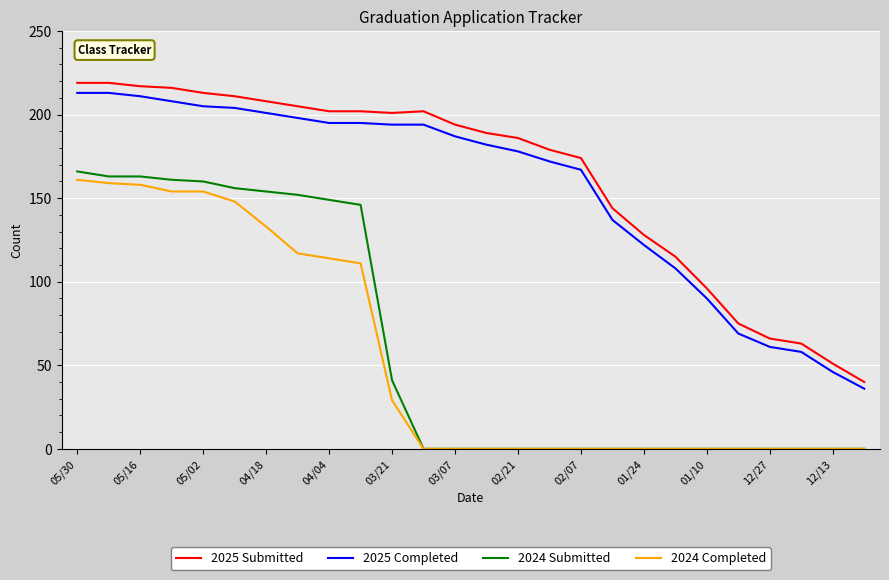

At how many categories does at least one series exceed 67?

22